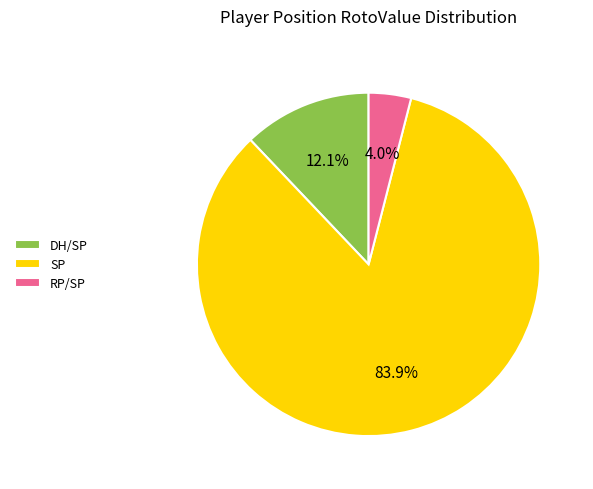

Do SP and DH/SP together represent more than half of the pie?

Yes